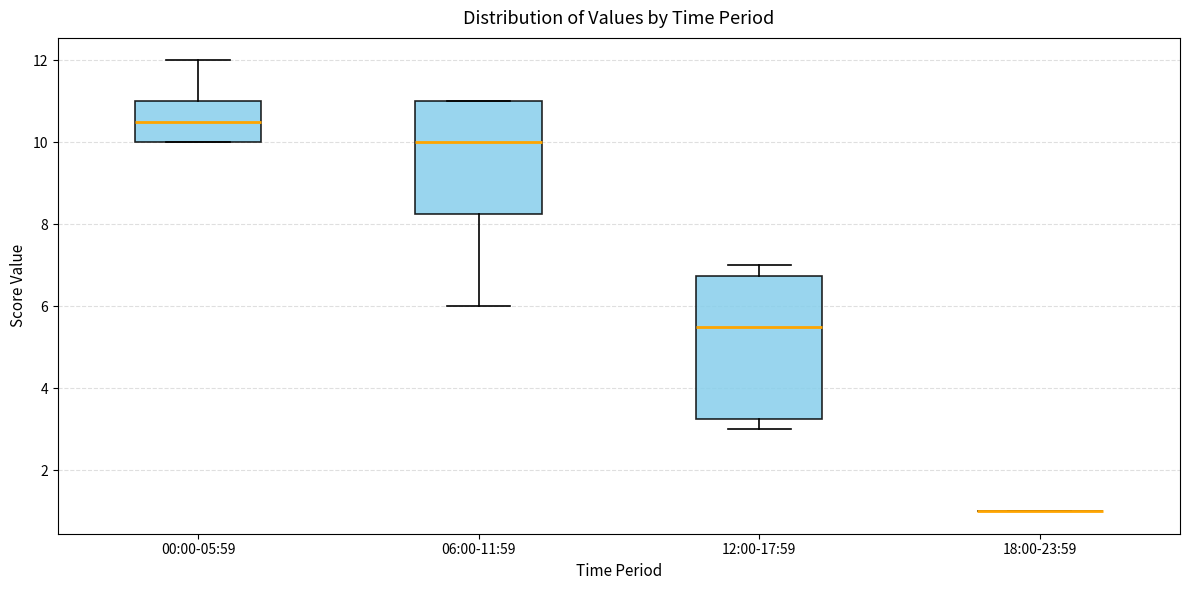

Reading left to right, read every box against the y-axis: the position of its median line, the range the box covers, and the ends of its whiskers. The values are not printed on the chart, so give them approximately, as read against the axis.

00:00-05:59: median 10.6, box 10.0 to 11.0, whiskers 10.0 to 12.0
06:00-11:59: median 10.0, box 8.2 to 11.0, whiskers 6.0 to 11.0
12:00-17:59: median 5.6, box 3.2 to 6.8, whiskers 3.0 to 7.0
18:00-23:59: box collapsed to a line at 1.0, whiskers 1.0 to 1.0